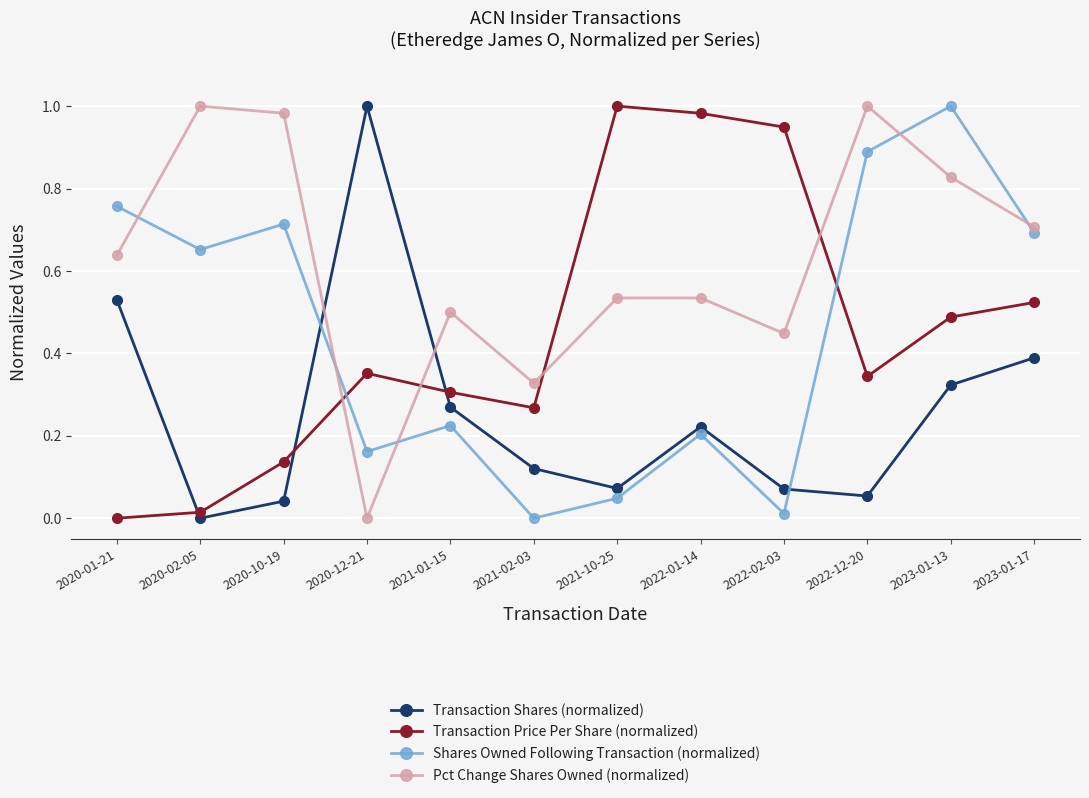

True or false: Shares Owned Following Transaction (normalized) and Transaction Shares (normalized) cross at least once.

True